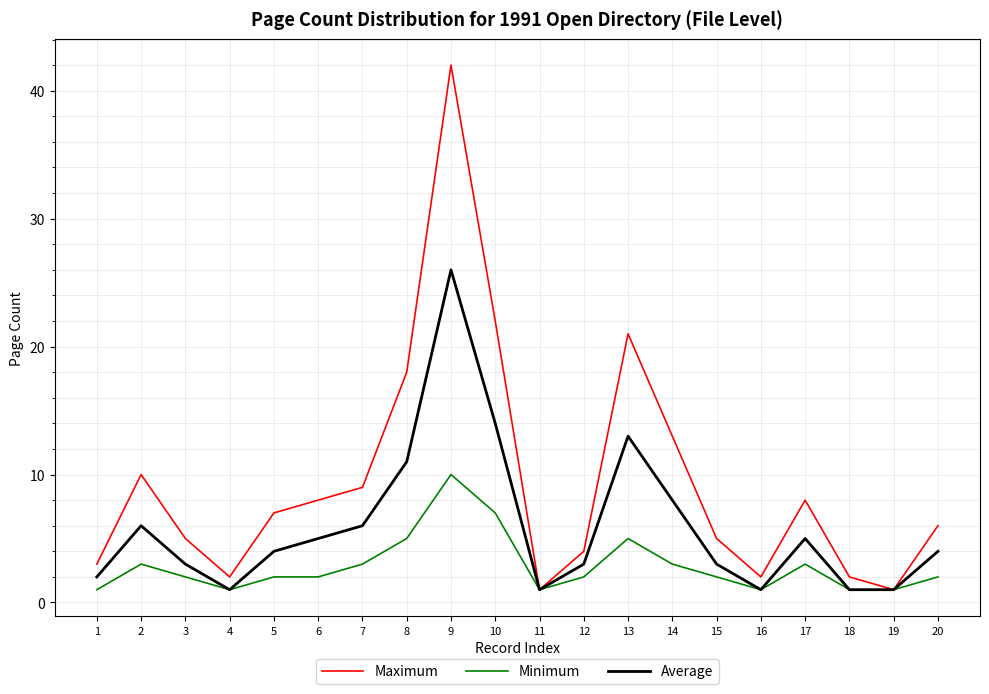

Which series has the largest range (max minus min)?

Maximum